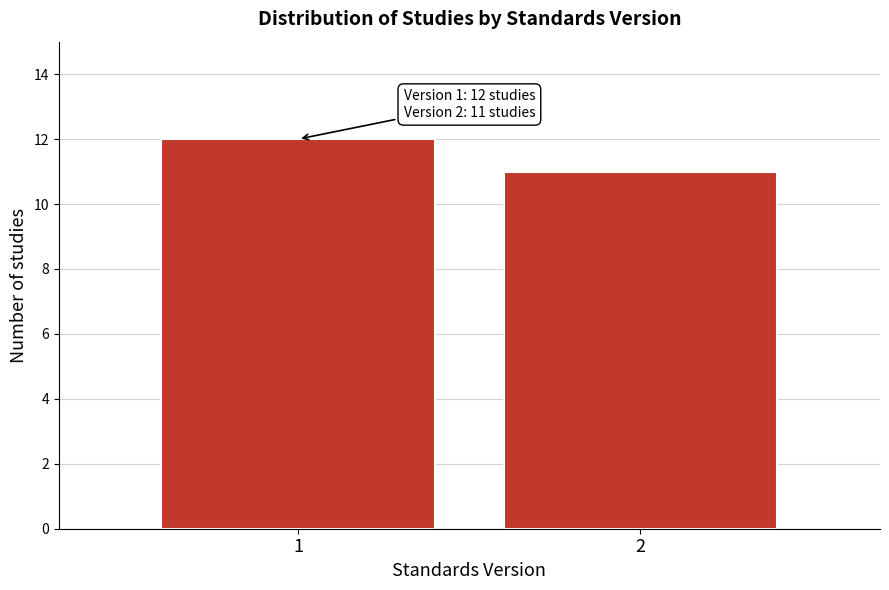

Reading left to right, what are all the values shown in this chart?

12	11